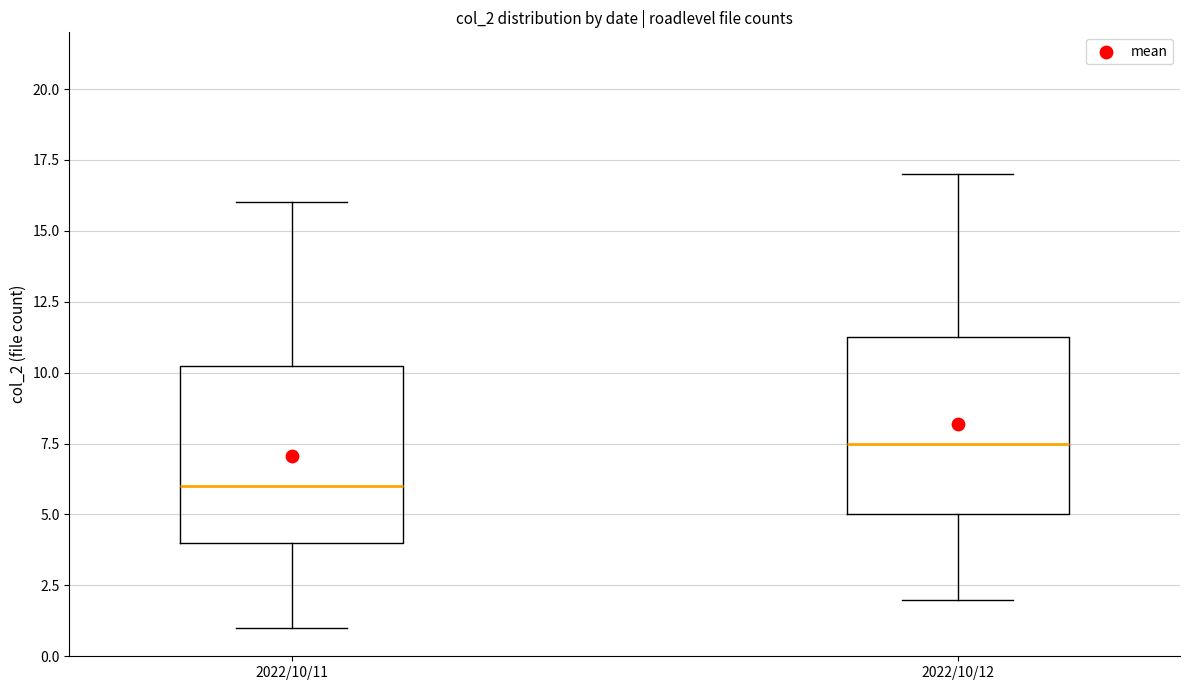

Where does the lower whisker of the box for 2022/10/12 end on the y-axis? The values are not printed on the chart, so give them approximately, as read against the axis.

2.0